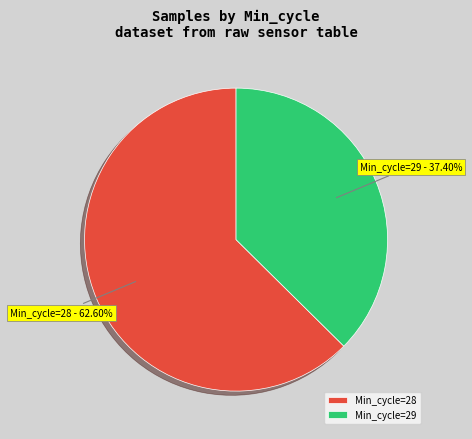

Rank the categories by value from lowest to highest.

Min_cycle=29, Min_cycle=28